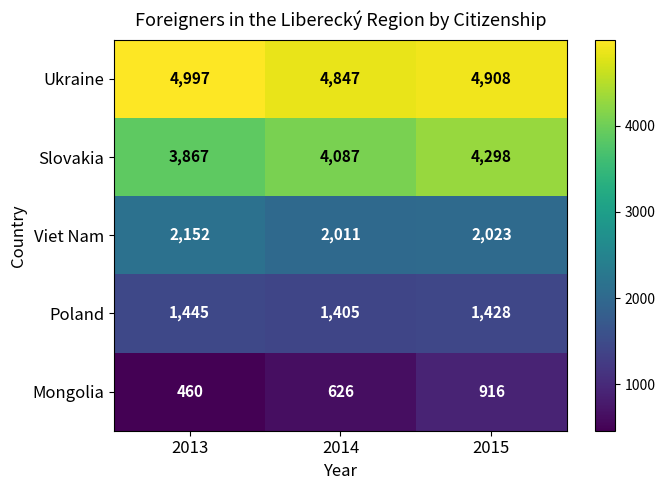

What is the sum of all Ukraine values?

14752